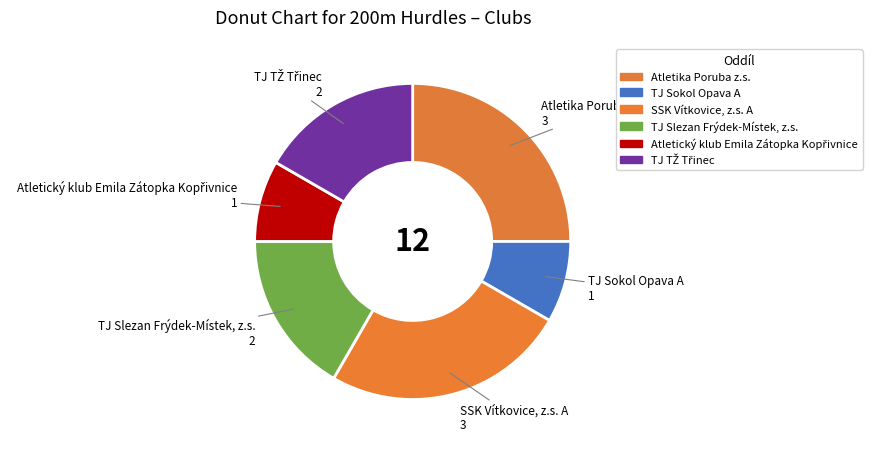

Count the number of slices in the pie.

6